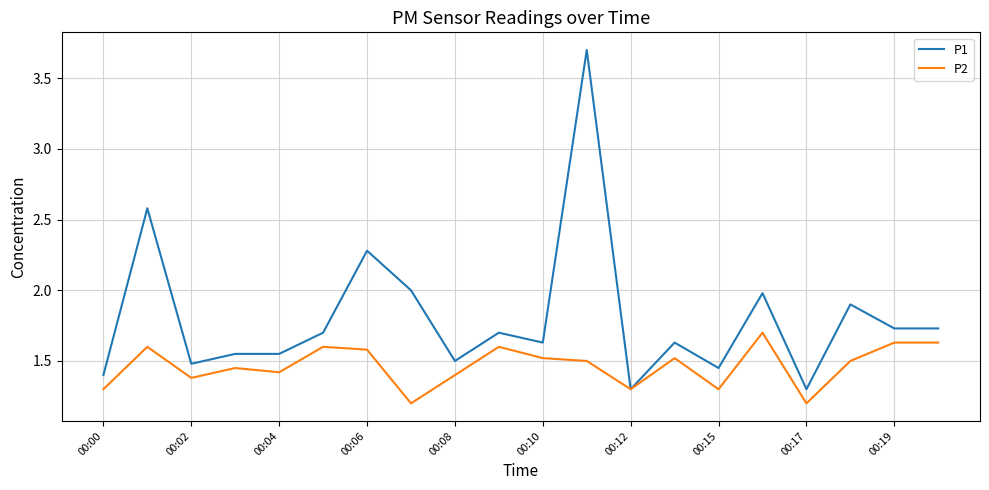

What is the highest value of the P1 series?

3.7